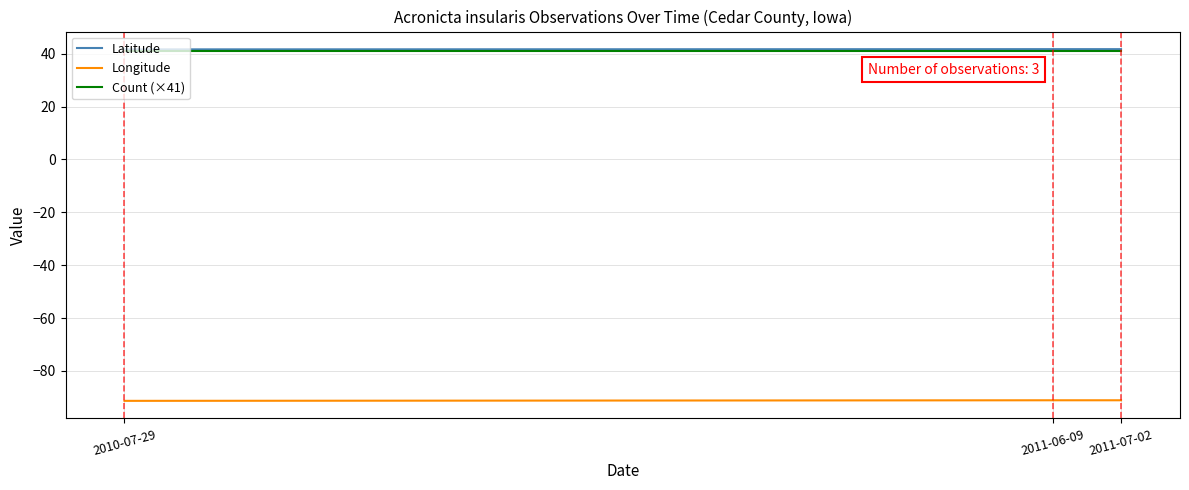

Is it true that Longitude equals -91.3 at 2010-07-29?

True